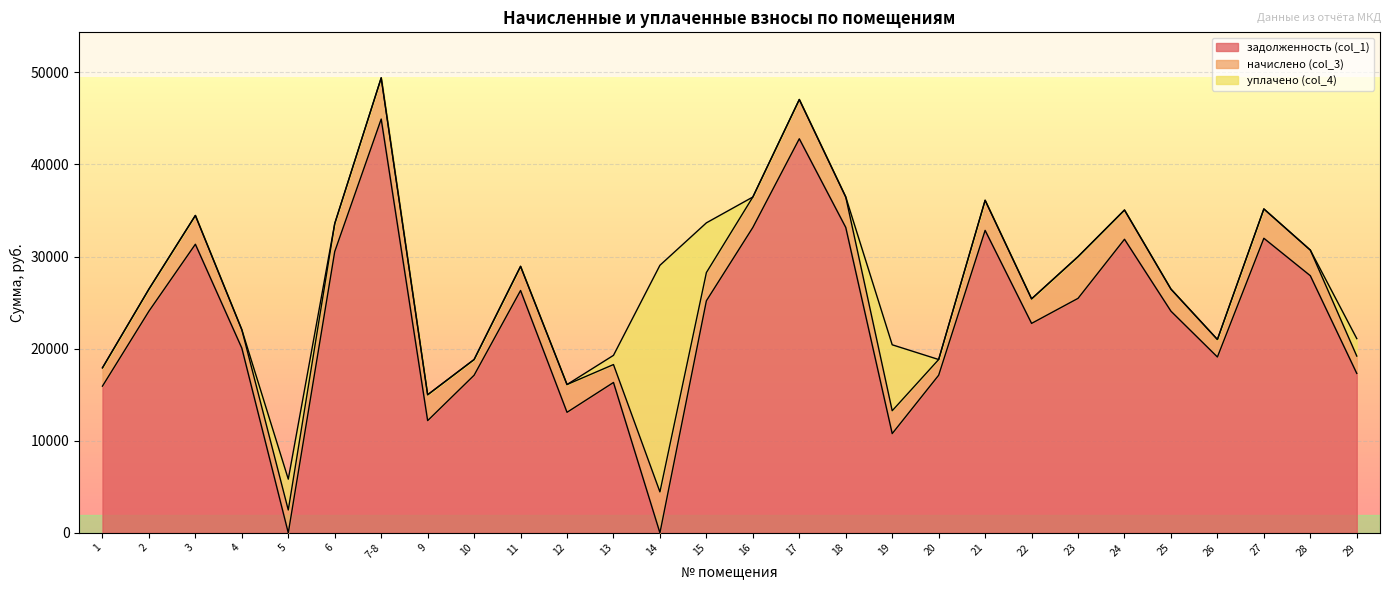

What are all the series names shown in the legend?

задолженность (col_1), начислено (col_3), уплачено (col_4)